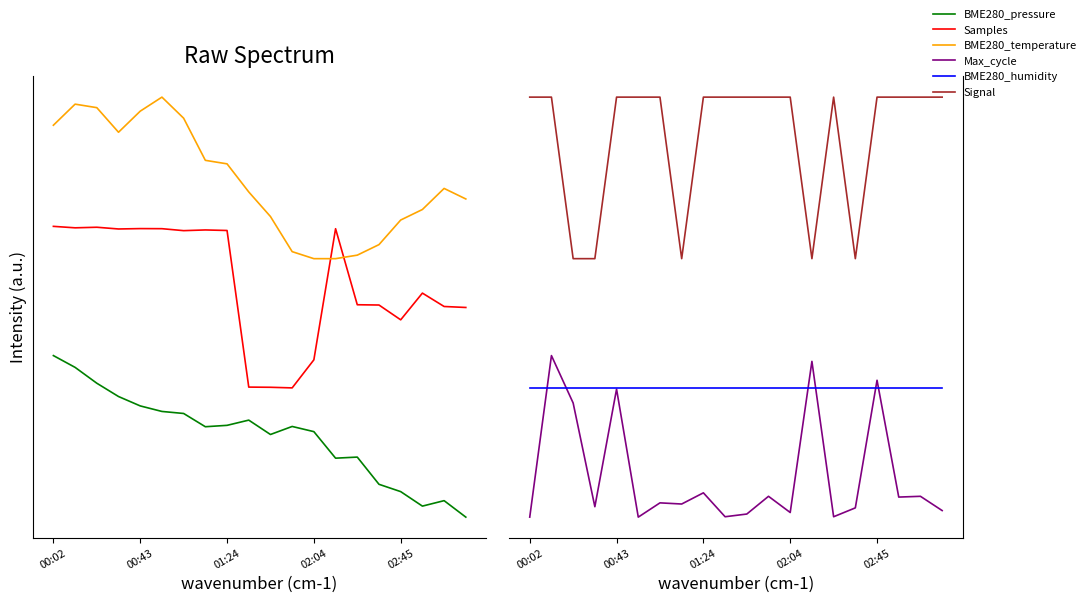

What is the total value across all series at 17?

6.9